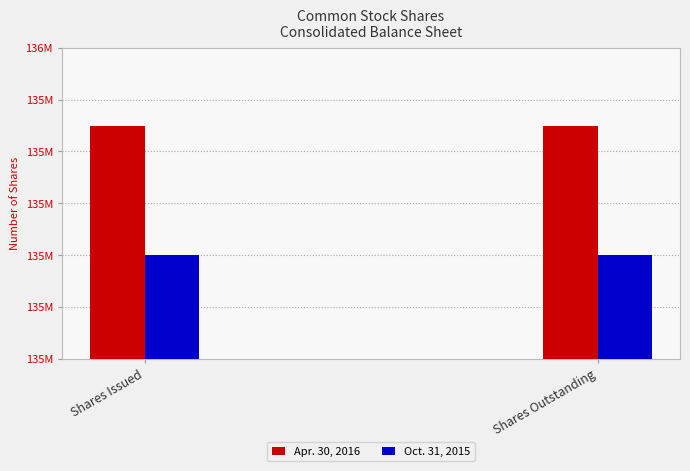

What is the sum of all Apr. 30, 2016 values?

271700000